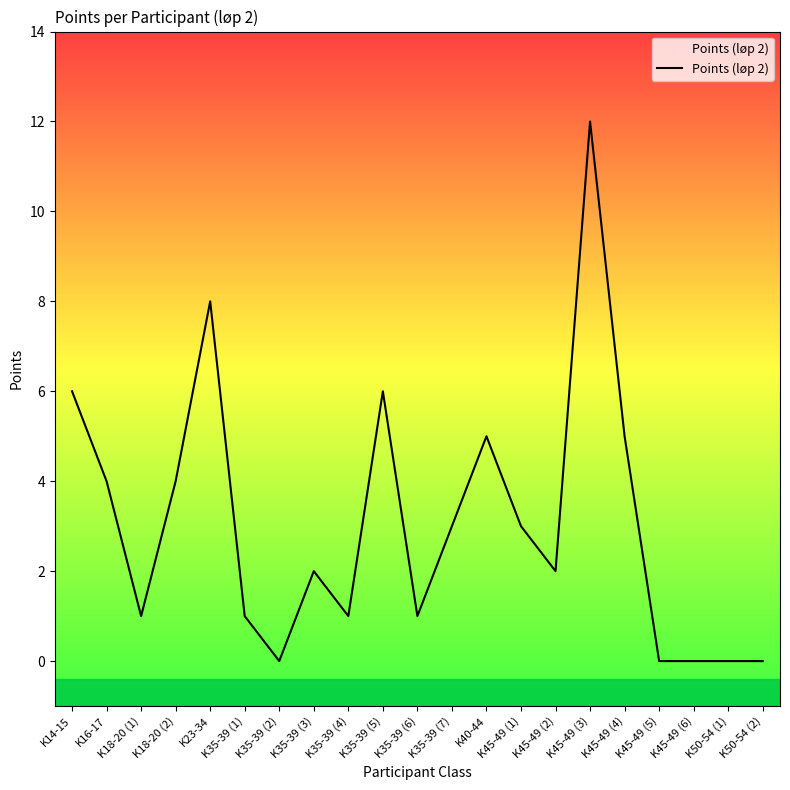

Is it true that the value at K35-39 (3) is 2?

True